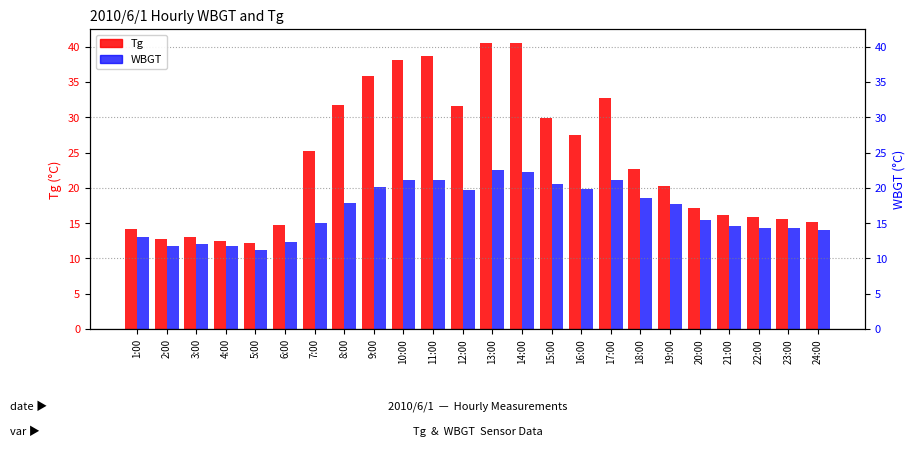

At which label is Tg closest to 26?

7:00